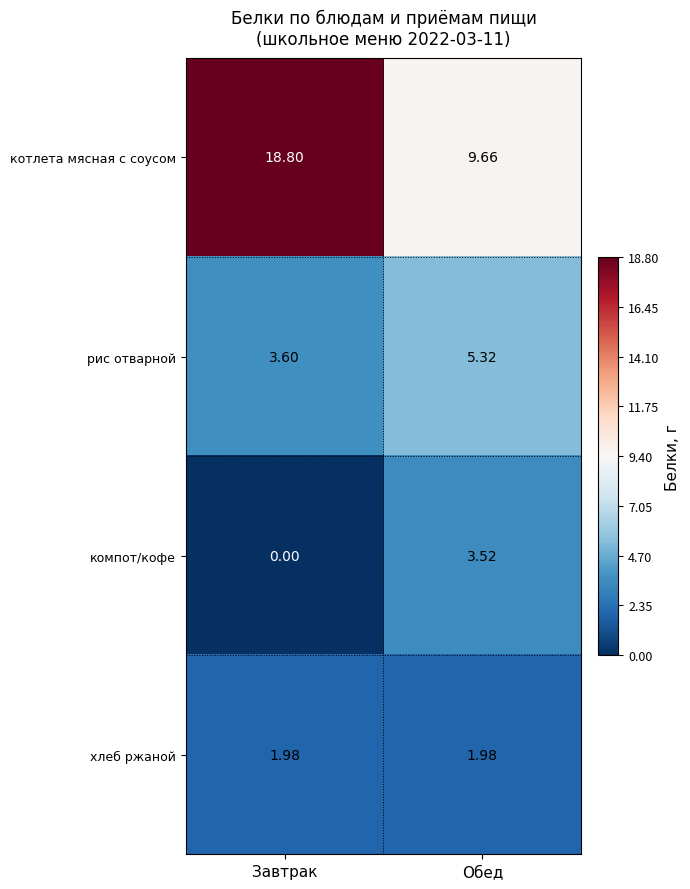

What is the total value across all series at Обед?

20.5